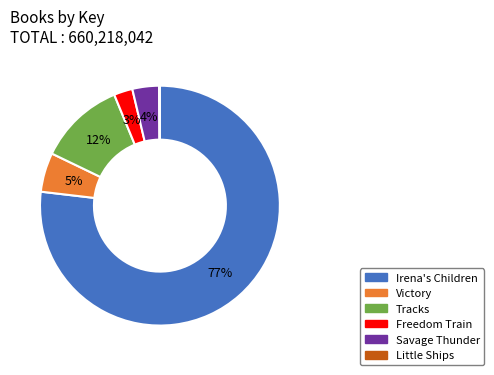

Which slice is the largest?

Irena's Children